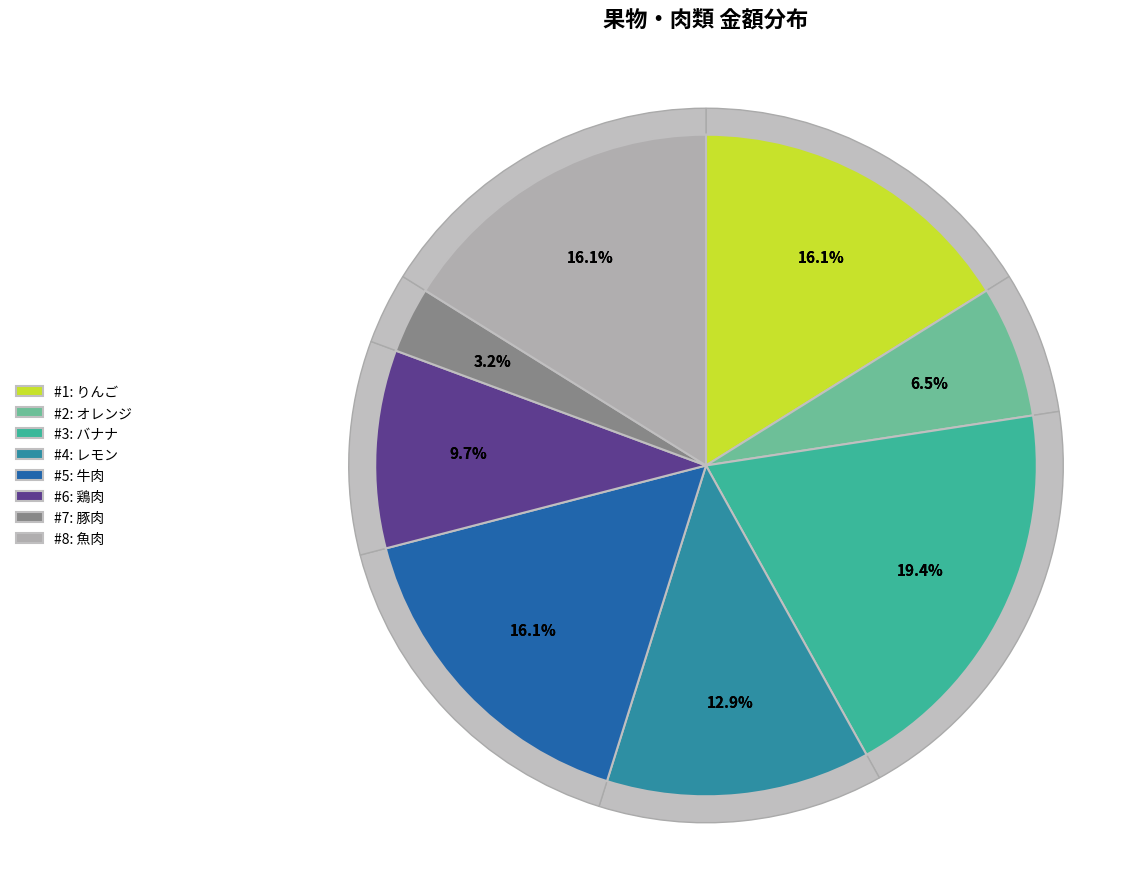

Approximately how many times larger is the value at りんご compared to 魚肉?

1.0